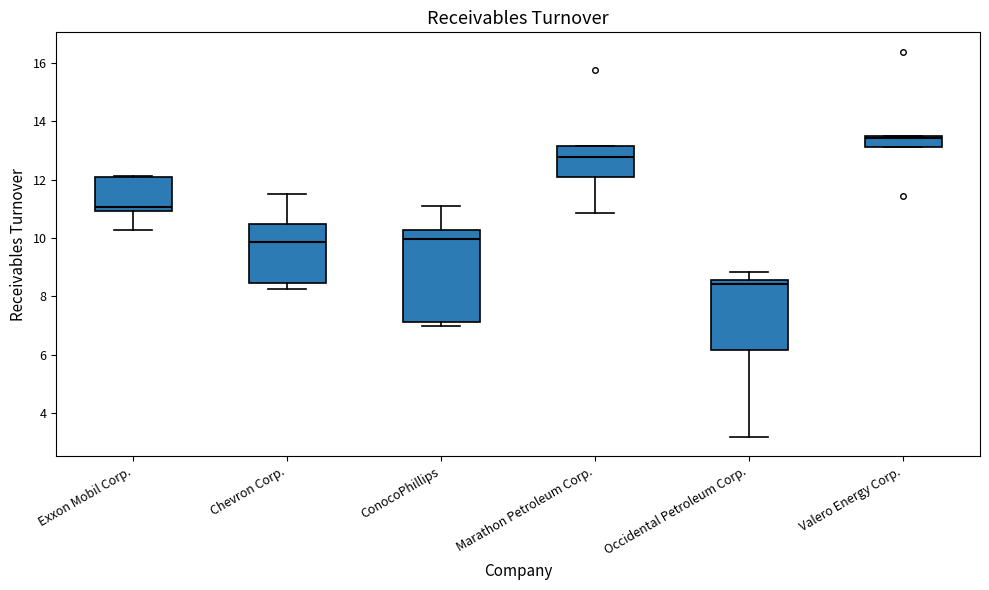

Where does the lower whisker of the box for Exxon Mobil Corp. end on the y-axis? The values are not printed on the chart, so give them approximately, as read against the axis.

10.2